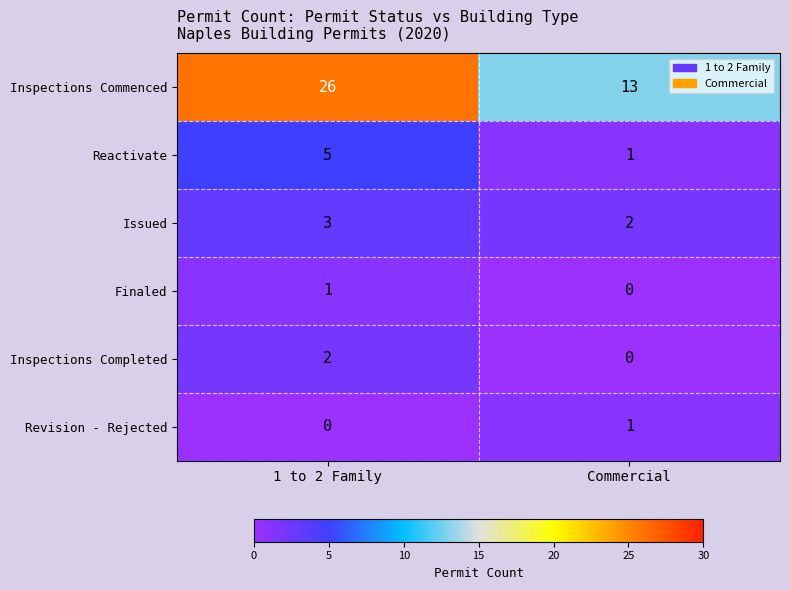

Rank the categories by Inspections Completed value from lowest to highest.

Commercial, 1 to 2 Family